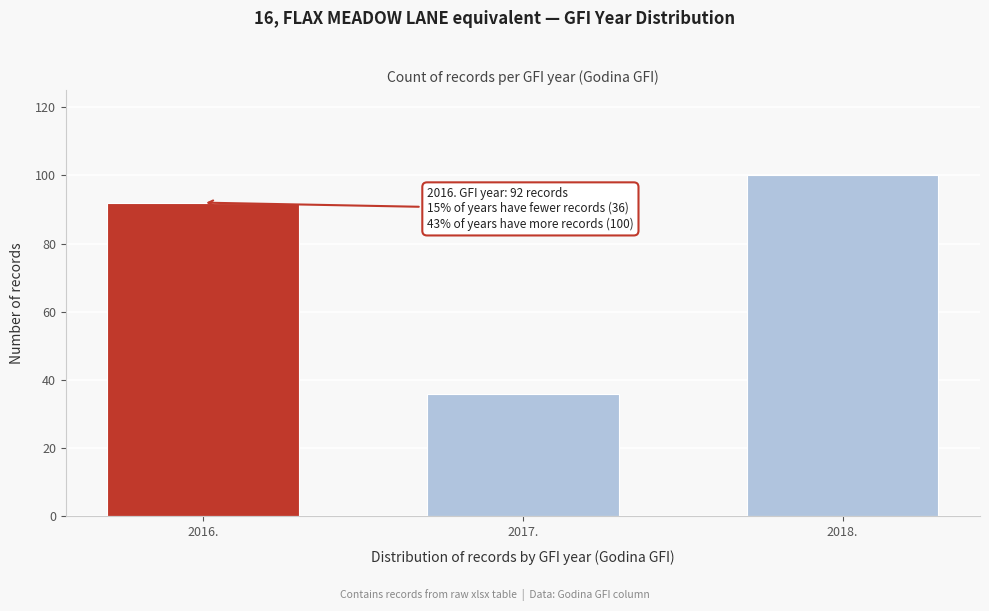

Reading left to right, transcribe all the data shown in this chart.

92	36	100